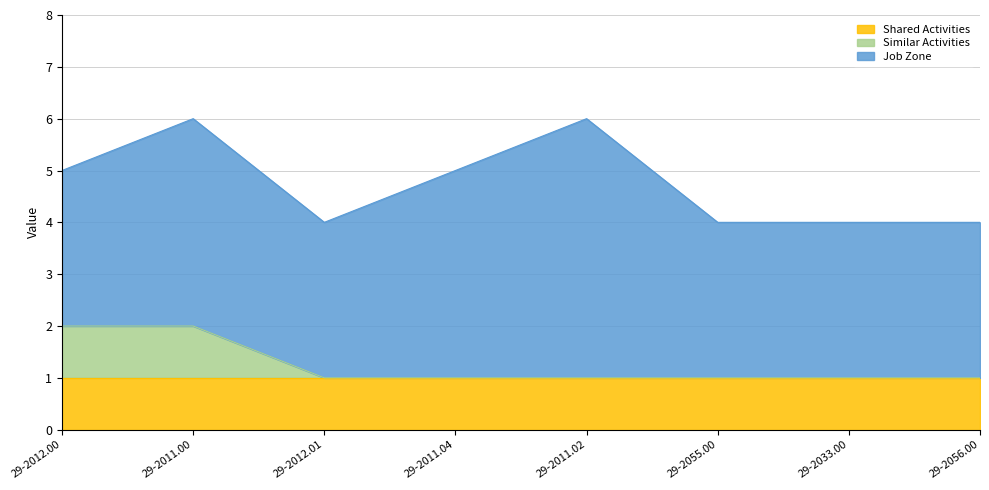

Which series changed the most between 29-2012.01 and 29-2011.04?

Job Zone